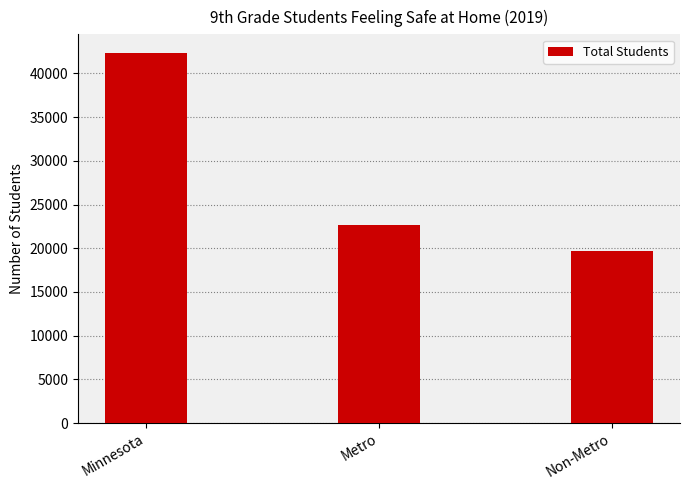

Reading left to right, transcribe all the data shown in this chart.

Minnesota=42343	Metro=22714	Non-Metro=19629